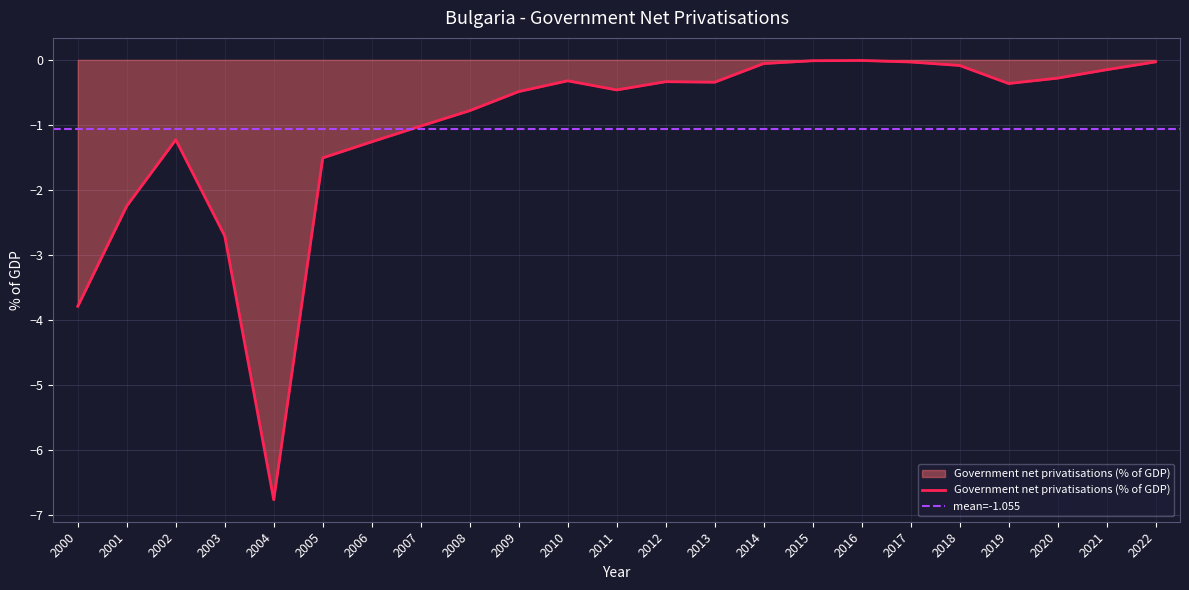

Is it true that the value at 2001 is -2.2?

True